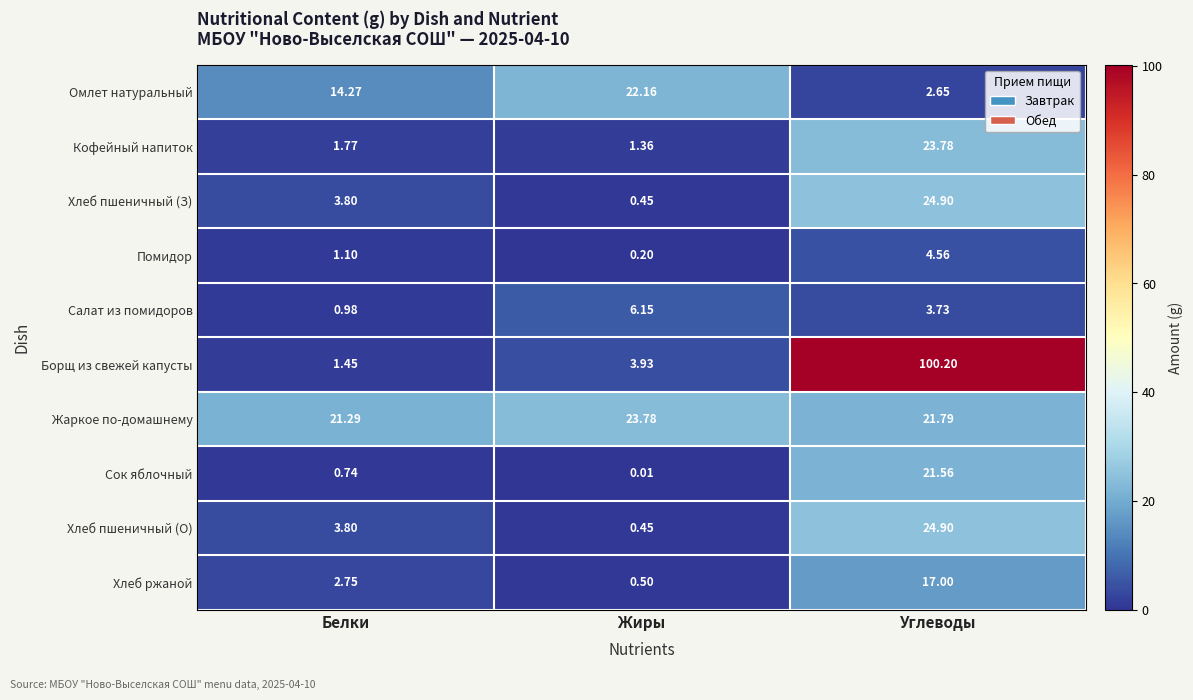

At which category is the sum across all series the highest?

Углеводы